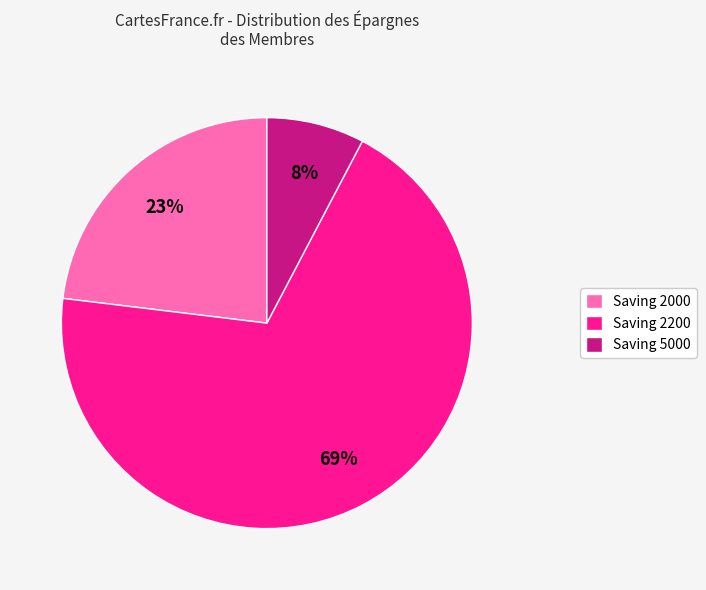

What is the ratio of the value at Saving 2000 to the value at Saving 2200?

0.3